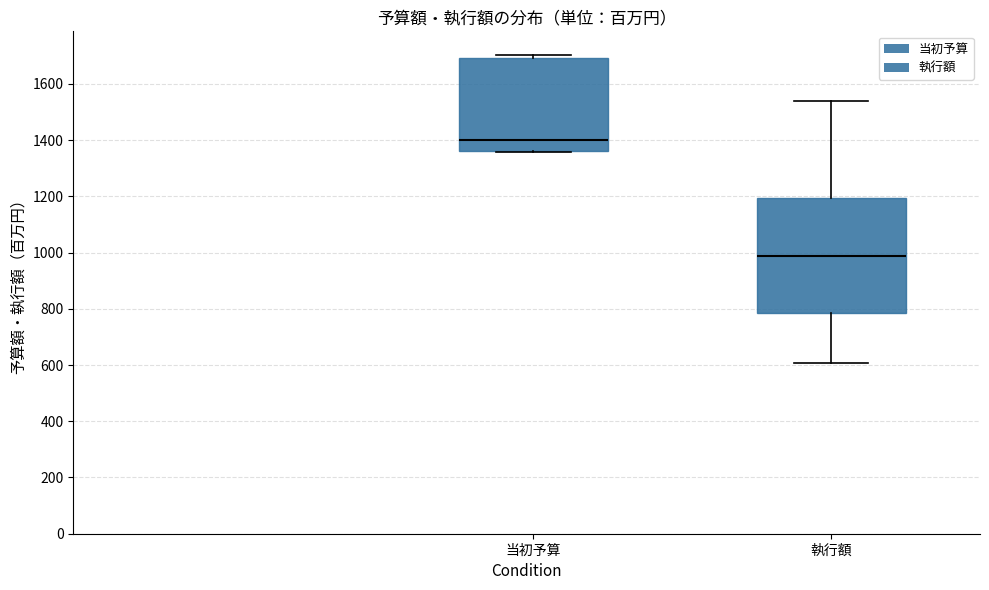

Where is the upper edge of the box for 当初予算 on the y-axis? The values are not printed on the chart, so give them approximately, as read against the axis.

1700